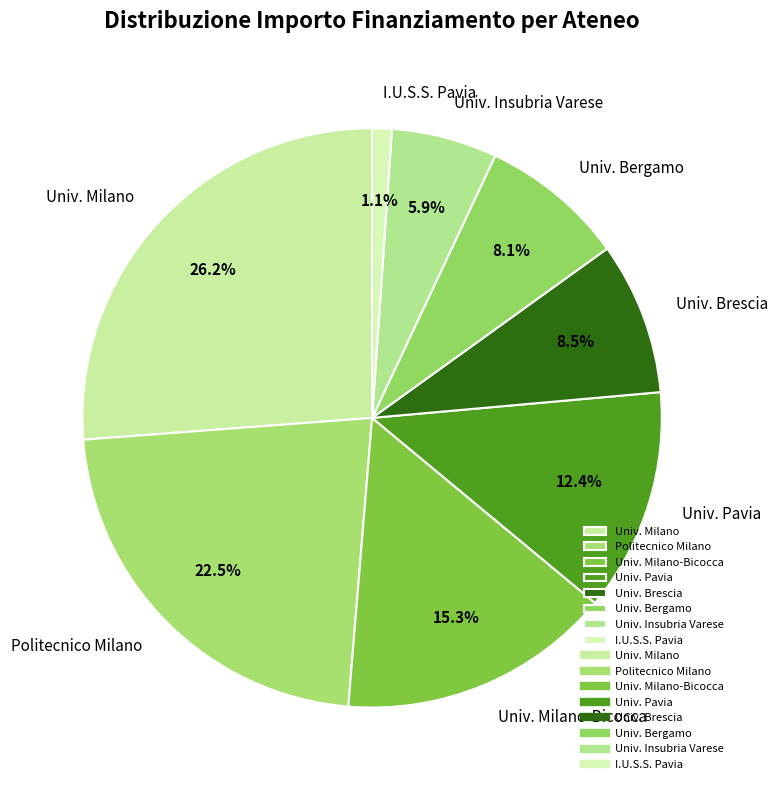

Combined, what portion of the pie is Univ. Milano-Bicocca and Univ. Insubria Varese?

21.2%